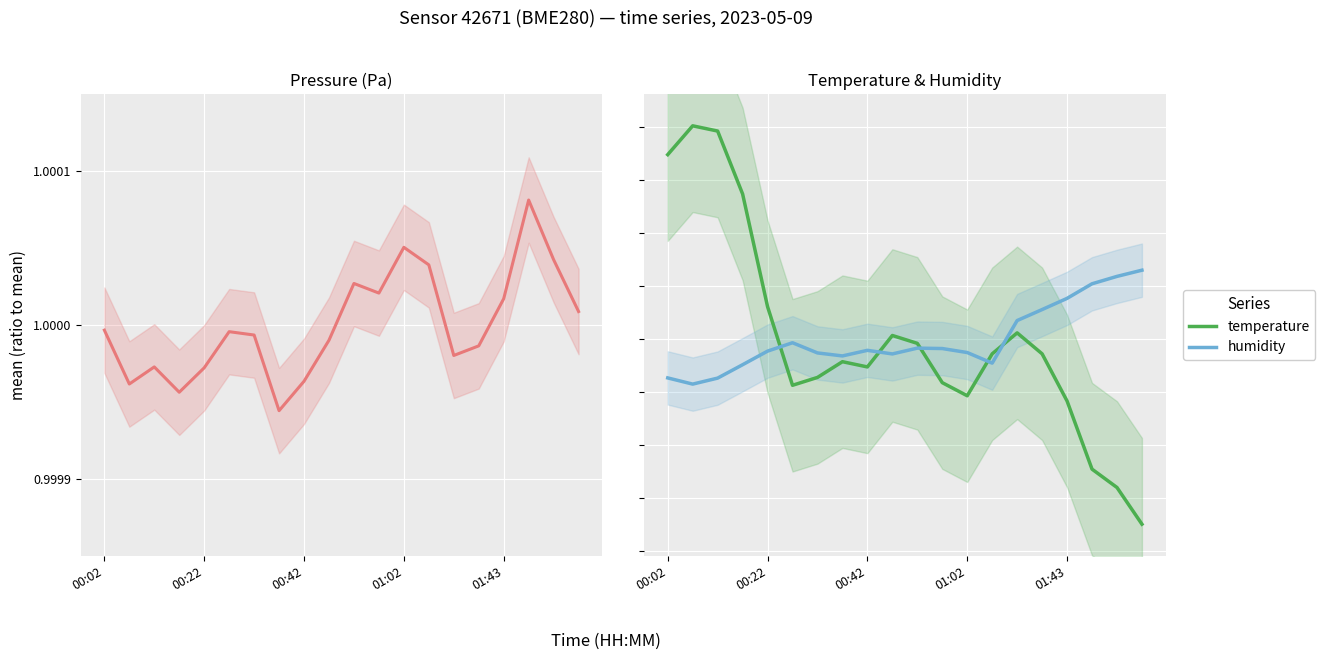

Reading left to right, what are all the values shown in this chart?

pressure: 1.0	1.0	1.0	1.0	1.0	1.0	1.0	1.0	1.0	1.0	1.0	1.0	1.0	1.0	1.0	1.0	1.0	1.0	1.0	1.0
temperature: 1.2	1.2	1.2	1.1	1.0	1.0	1.0	1.0	1.0	1.0	1.0	1.0	0.9	1.0	1.0	1.0	0.9	0.9	0.9	0.8
humidity: 1.0	1.0	1.0	1.0	1.0	1.0	1.0	1.0	1.0	1.0	1.0	1.0	1.0	1.0	1.0	1.0	1.0	1.1	1.1	1.1